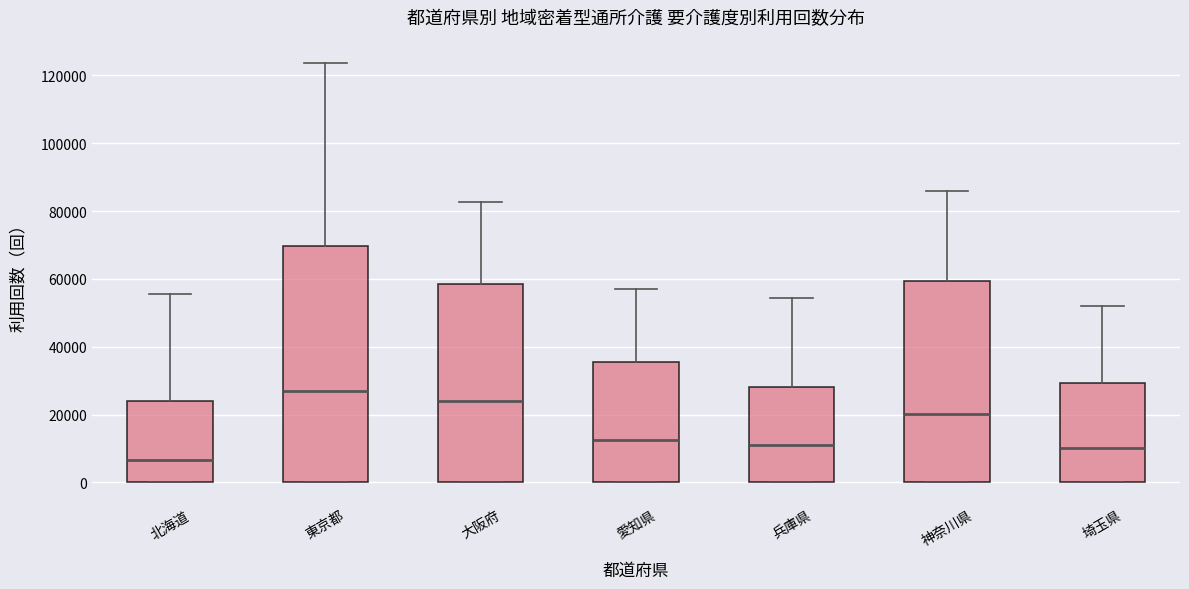

Where does the median line of the box for 愛知県 sit on the y-axis? The values are not printed on the chart, so give them approximately, as read against the axis.

12000